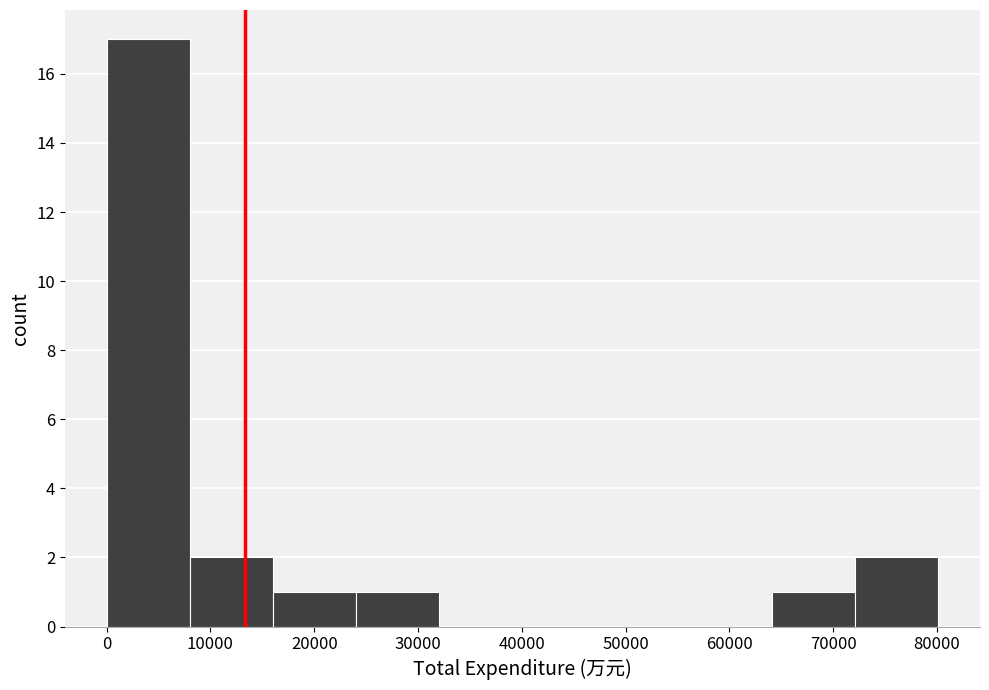

Reading left to right, list every bar in this chart as the range it spans on the x-axis followed by its height. Neither the bar edges nor the heights are printed on the chart, so give them approximately, as read against the axes.

0 to 8000: 17
8000 to 16000: 2
16000 to 24000: 1
24000 to 32000: 1
32000 to 40000: 0
40000 to 48000: 0
48000 to 56000: 0
56000 to 64000: 0
64000 to 72000: 1
72000 to 80000: 2